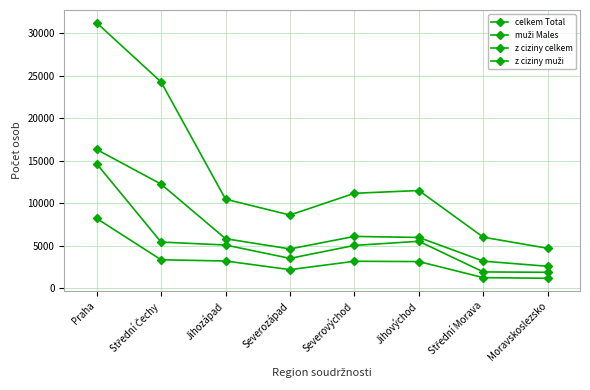

Reading left to right, what are all the values shown in this chart?

celkem Total: Praha=31210	Střední Čechy=24255	Jihozápad=10475	Severozápad=8614	Severovýchod=11169	Jihovýchod=11493	Střední Morava=6006	Moravskoslezsko=4703
muži Males: Praha=16320	Střední Čechy=12245	Jihozápad=5832	Severozápad=4629	Severovýchod=6099	Jihovýchod=5980	Střední Morava=3192	Moravskoslezsko=2588
z ciziny celkem: Praha=14636	Střední Čechy=5437	Jihozápad=5091	Severozápad=3518	Severovýchod=5043	Jihovýchod=5527	Střední Morava=1925	Moravskoslezsko=1882
z ciziny muži: Praha=8217	Střední Čechy=3353	Jihozápad=3211	Severozápad=2194	Severovýchod=3179	Jihovýchod=3142	Střední Morava=1253	Moravskoslezsko=1178